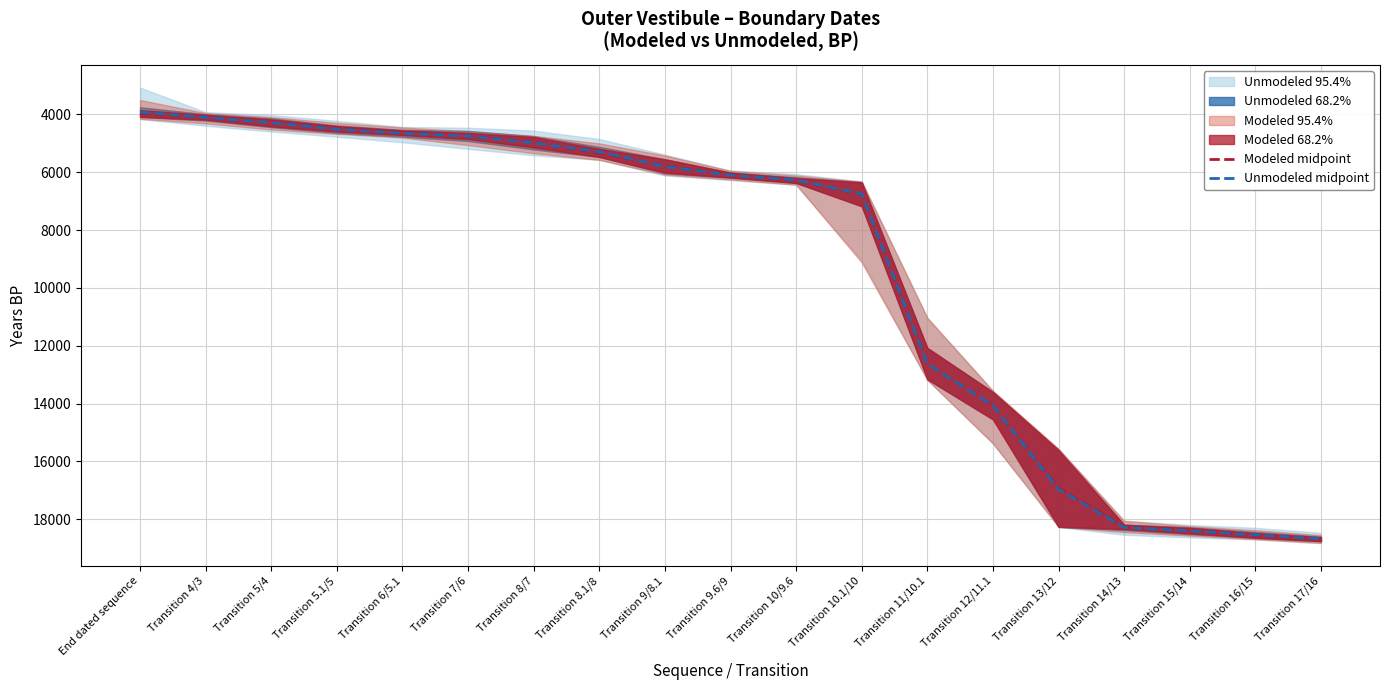

Is the value of Modeled midpoint at Transition 17/16 greater than the value of Unmodeled midpoint at Transition 4/3?

Yes